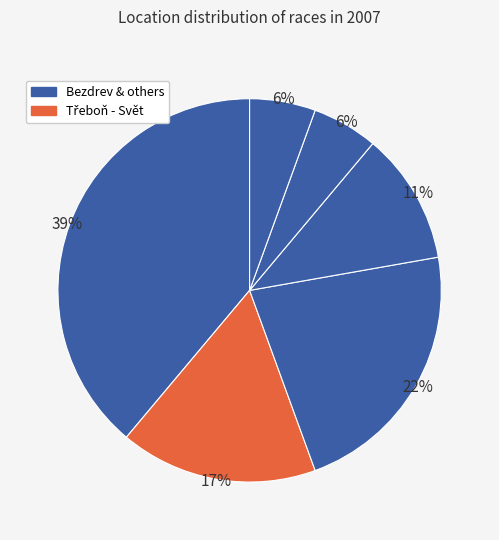

To the nearest percent, what is the average slice percentage?

17%